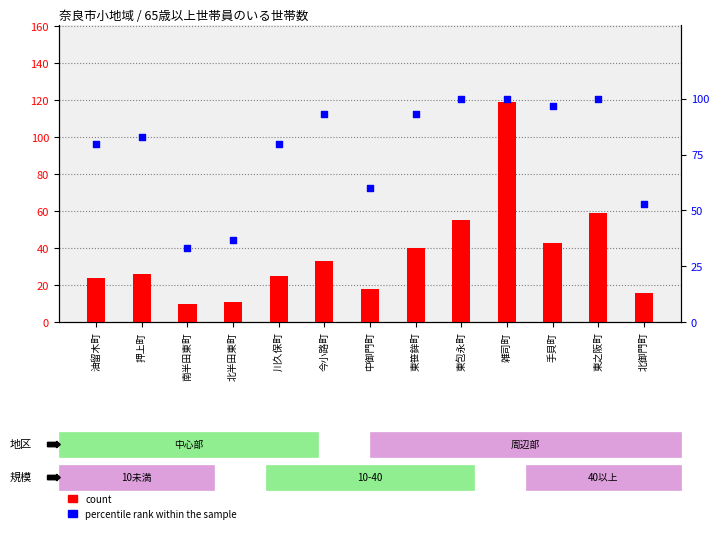

What are all the series names shown in the legend?

count, percentile rank within the sample